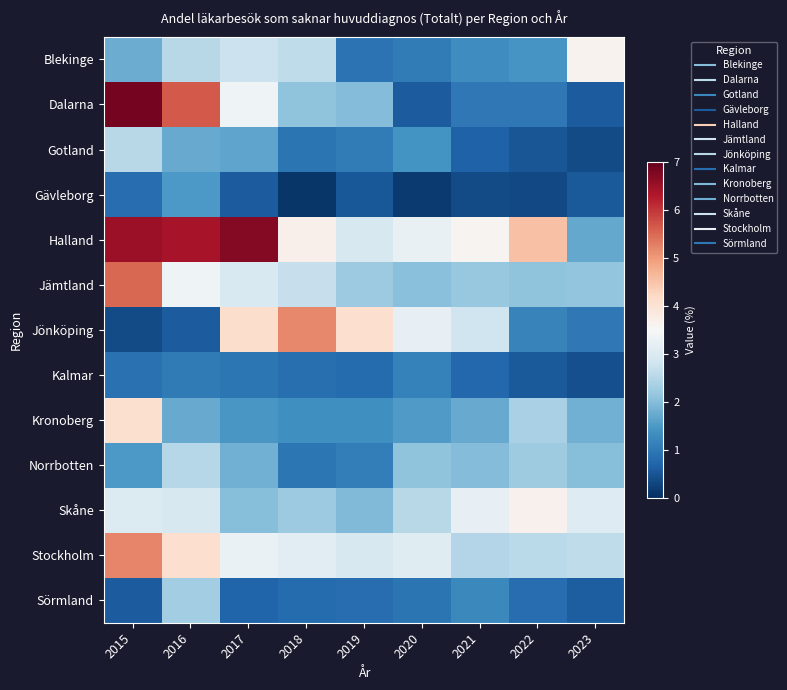

Which series changed the most between 2016 and 2019?

Dalarna